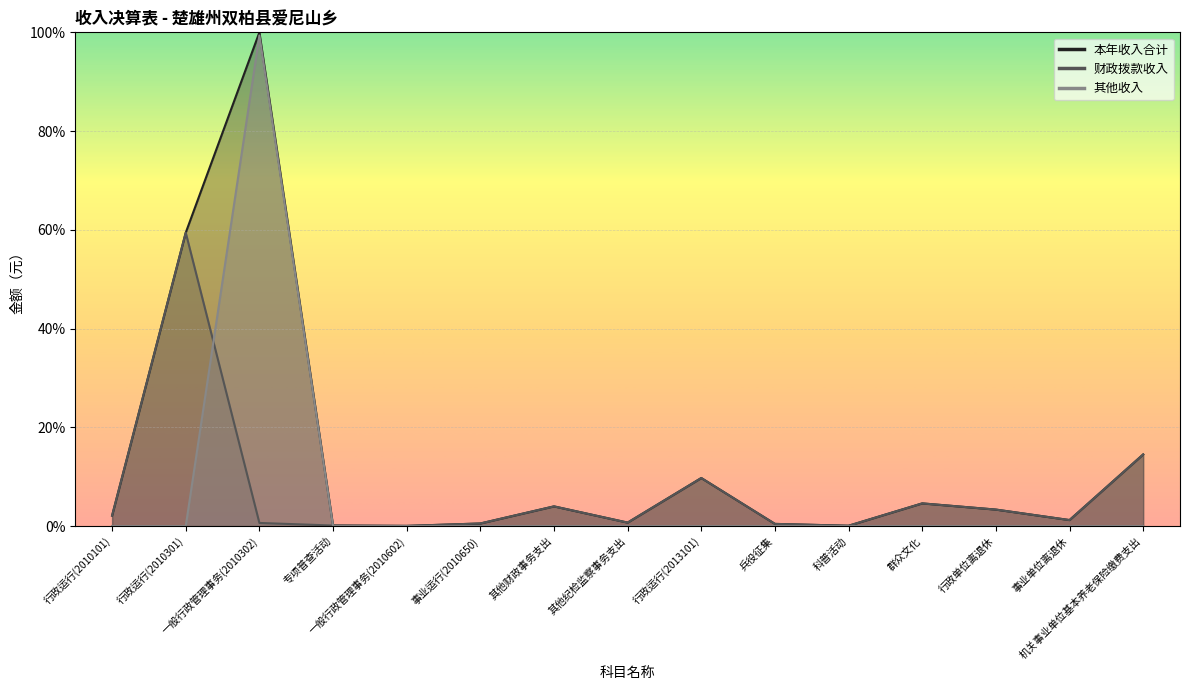

Reading right to left, what are all the values shown in this chart?

本年收入合计: 机关事业单位基本养老保险缴费支出=14.5	事业单位离退休=1.2	行政单位离退休=3.3	群众文化=4.6	科普活动=0.1	兵役征集=0.4	行政运行(2013101)=9.7	其他纪检监察事务支出=0.7	其他财政事务支出=4.0	事业运行(2010650)=0.5	一般行政管理事务(2010602)=0.0	专项普查活动=0.1	一般行政管理事务(2010302)=100.0	行政运行(2010301)=59.4	行政运行(2010101)=2.1
财政拨款收入: 机关事业单位基本养老保险缴费支出=14.5	事业单位离退休=1.2	行政单位离退休=3.3	群众文化=4.6	科普活动=0.1	兵役征集=0.4	行政运行(2013101)=9.7	其他纪检监察事务支出=0.7	其他财政事务支出=4.0	事业运行(2010650)=0.5	一般行政管理事务(2010602)=0.0	专项普查活动=0.1	一般行政管理事务(2010302)=0.6	行政运行(2010301)=59.4	行政运行(2010101)=2.1
其他收入: 机关事业单位基本养老保险缴费支出=0.0	事业单位离退休=0.0	行政单位离退休=0.0	群众文化=0.0	科普活动=0.0	兵役征集=0.0	行政运行(2013101)=0.0	其他纪检监察事务支出=0.0	其他财政事务支出=0.0	事业运行(2010650)=0.0	一般行政管理事务(2010602)=0.0	专项普查活动=0.0	一般行政管理事务(2010302)=99.4	行政运行(2010301)=0.0	行政运行(2010101)=0.0